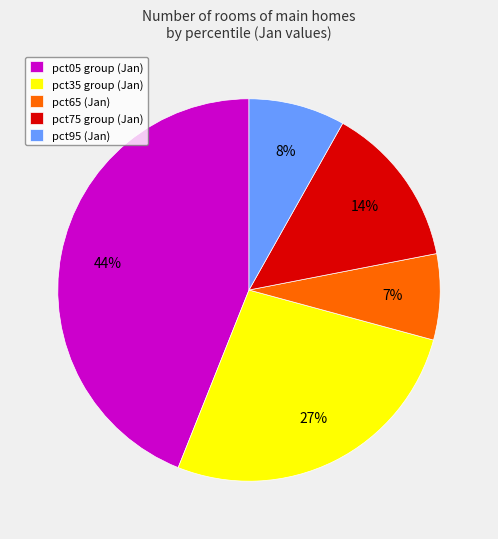

Which category has the biggest portion of the pie?

pct05 group (Jan)